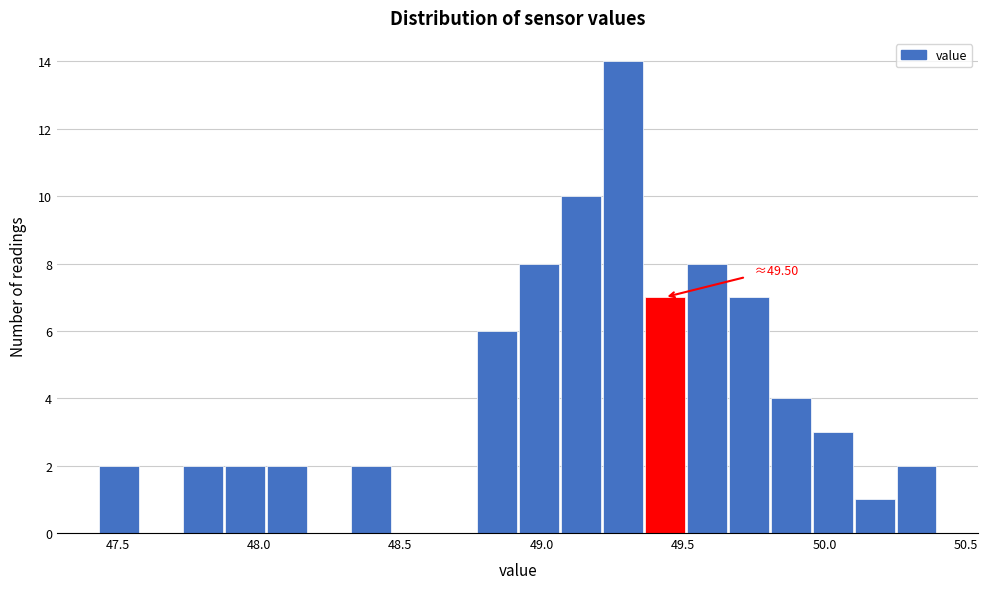

Read against the x-axis, roughly where is the centre of the tallest bar?

49.30